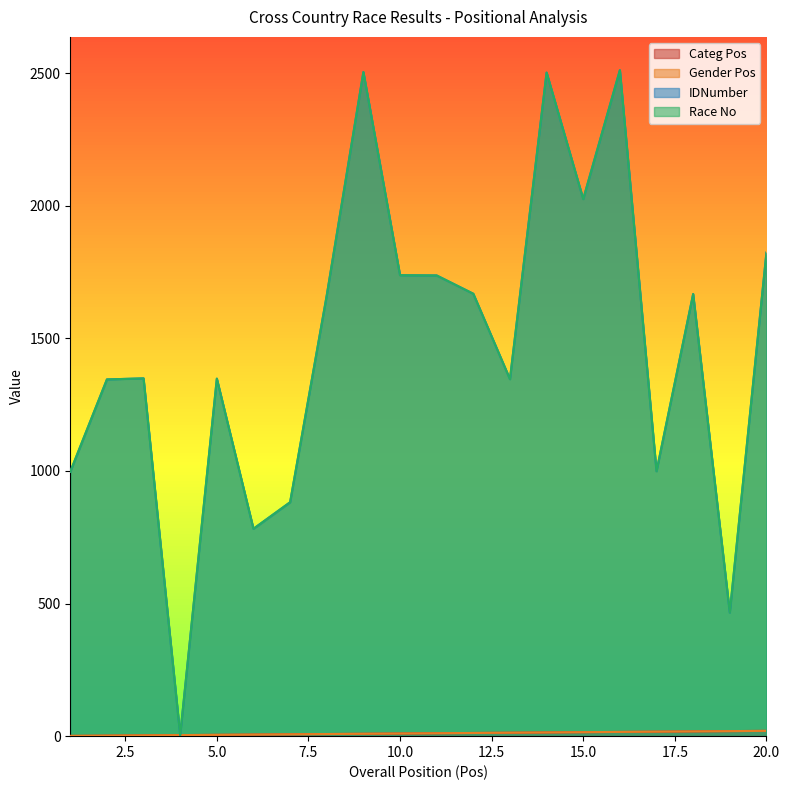

Is the value of Gender Pos at 1 greater than the value of Race No at 3?

No